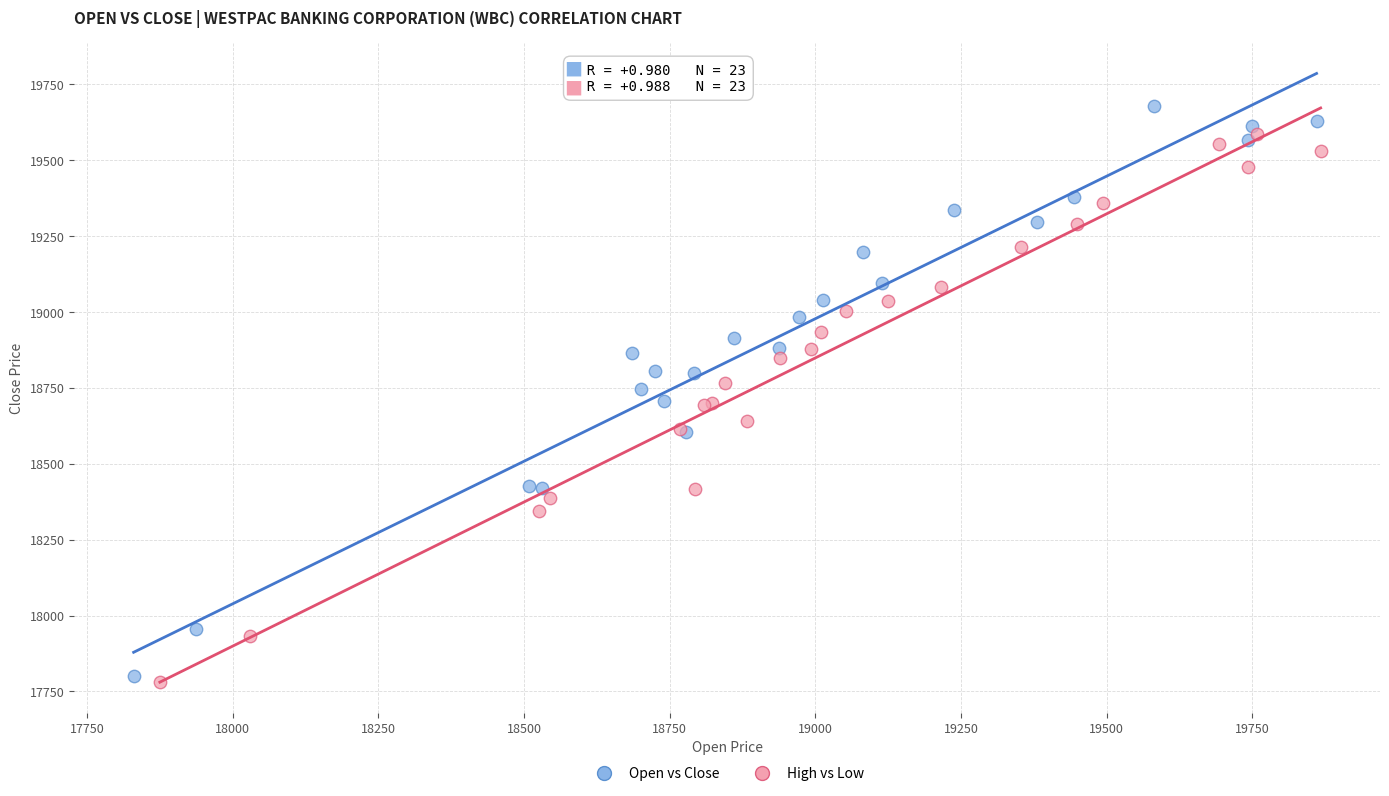

What are all the series names shown in the legend?

Open vs Close, High vs Low